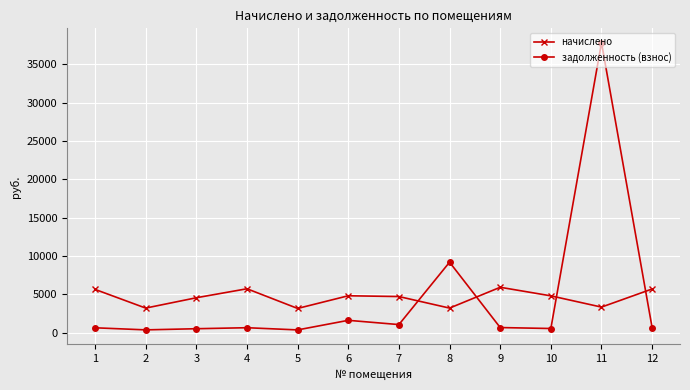

Which series has the largest range (max minus min)?

задолженность (взнос)